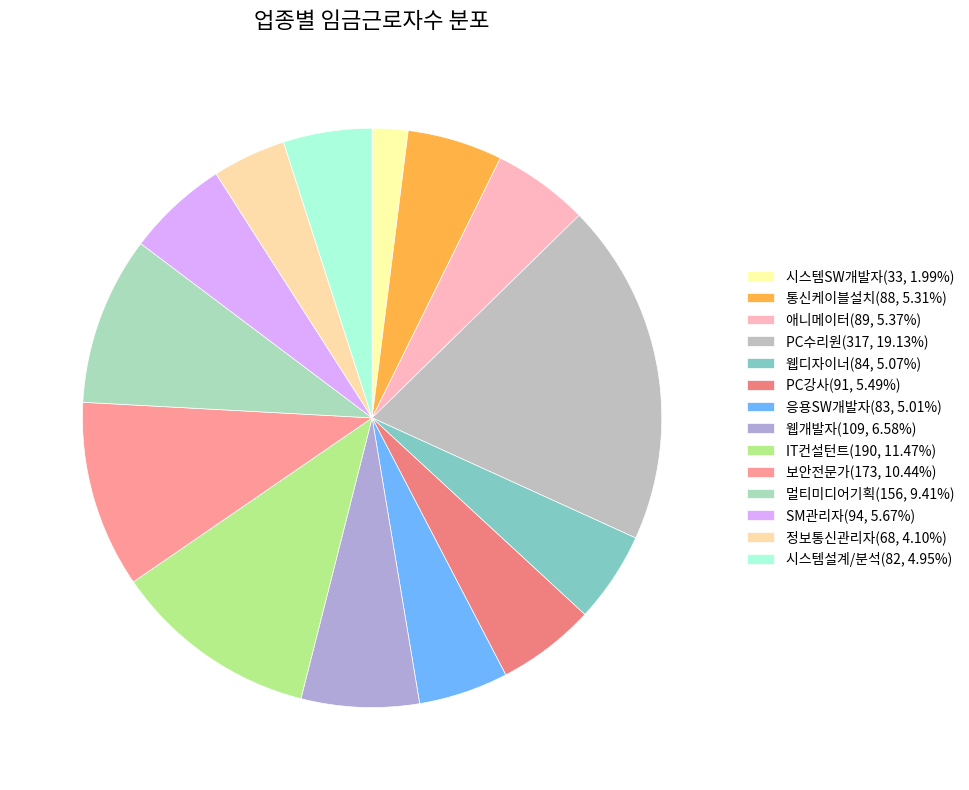

Is there any slice that represents more than half of the pie?

No